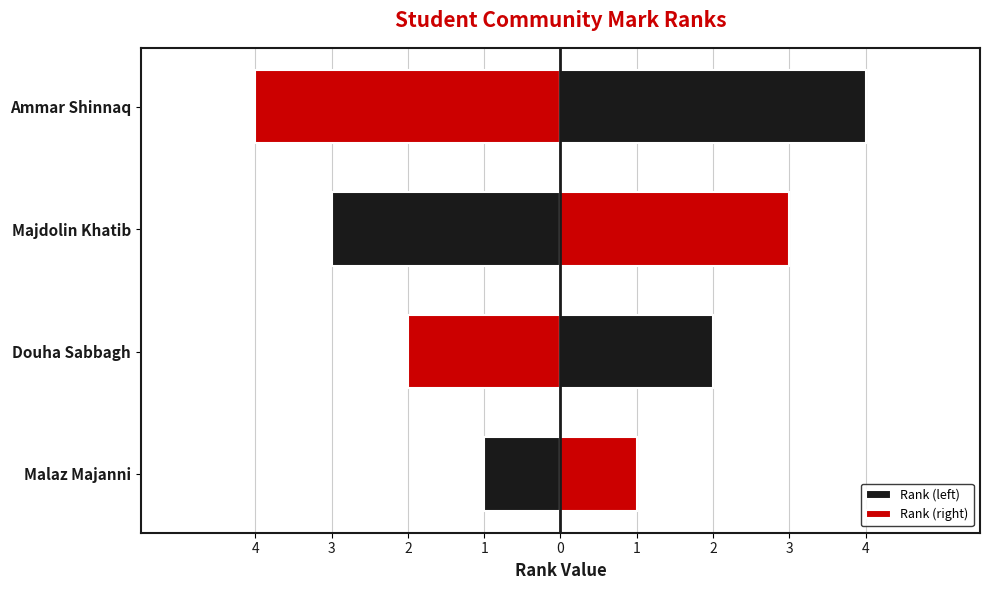

How many bars are there in each group?

2